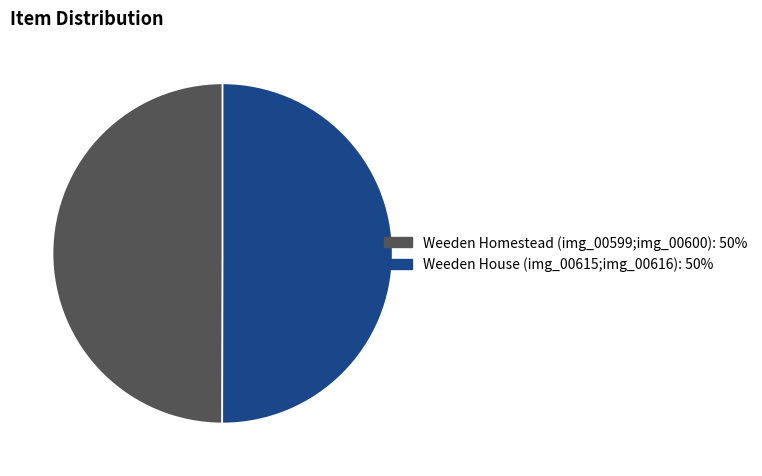

True or false: Weeden Homestead (img_00599;img_00600) accounts for 50% of the total.

True